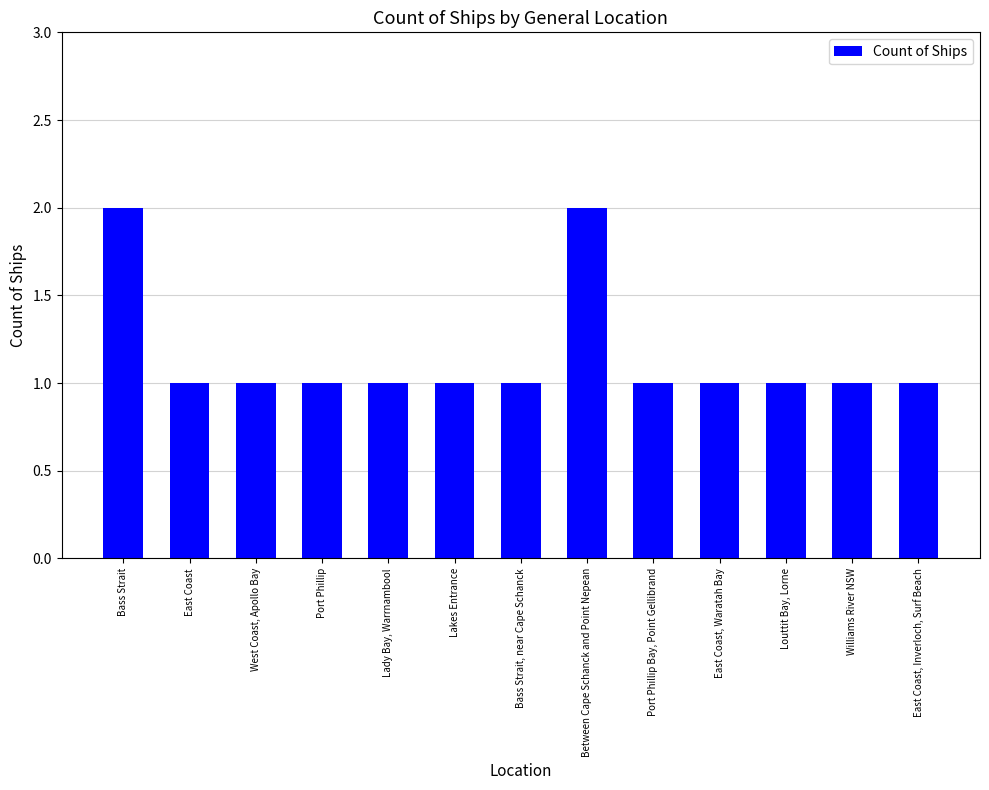

Approximately how many times larger is the value at East Coast, Waratah Bay compared to East Coast?

1.0